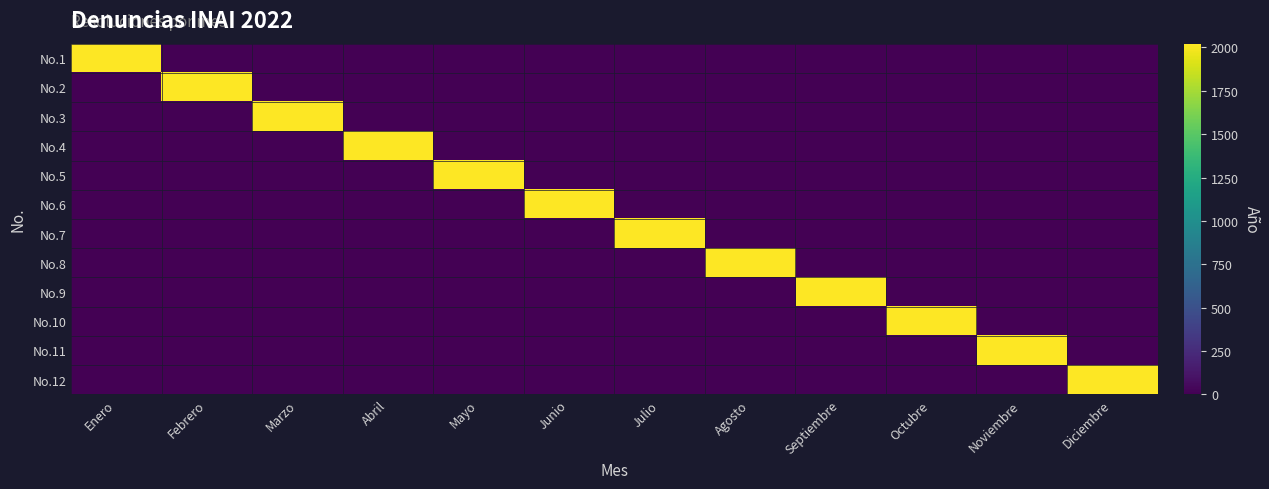

Reading right to left, list all the values displayed in this chart.

No.1: Diciembre=0	Noviembre=0	Octubre=0	Septiembre=0	Agosto=0	Julio=0	Junio=0	Mayo=0	Abril=0	Marzo=0	Febrero=0	Enero=2022
No.2: Diciembre=0	Noviembre=0	Octubre=0	Septiembre=0	Agosto=0	Julio=0	Junio=0	Mayo=0	Abril=0	Marzo=0	Febrero=2022	Enero=0
No.3: Diciembre=0	Noviembre=0	Octubre=0	Septiembre=0	Agosto=0	Julio=0	Junio=0	Mayo=0	Abril=0	Marzo=2022	Febrero=0	Enero=0
No.4: Diciembre=0	Noviembre=0	Octubre=0	Septiembre=0	Agosto=0	Julio=0	Junio=0	Mayo=0	Abril=2022	Marzo=0	Febrero=0	Enero=0
No.5: Diciembre=0	Noviembre=0	Octubre=0	Septiembre=0	Agosto=0	Julio=0	Junio=0	Mayo=2022	Abril=0	Marzo=0	Febrero=0	Enero=0
No.6: Diciembre=0	Noviembre=0	Octubre=0	Septiembre=0	Agosto=0	Julio=0	Junio=2022	Mayo=0	Abril=0	Marzo=0	Febrero=0	Enero=0
No.7: Diciembre=0	Noviembre=0	Octubre=0	Septiembre=0	Agosto=0	Julio=2022	Junio=0	Mayo=0	Abril=0	Marzo=0	Febrero=0	Enero=0
No.8: Diciembre=0	Noviembre=0	Octubre=0	Septiembre=0	Agosto=2022	Julio=0	Junio=0	Mayo=0	Abril=0	Marzo=0	Febrero=0	Enero=0
No.9: Diciembre=0	Noviembre=0	Octubre=0	Septiembre=2022	Agosto=0	Julio=0	Junio=0	Mayo=0	Abril=0	Marzo=0	Febrero=0	Enero=0
No.10: Diciembre=0	Noviembre=0	Octubre=2022	Septiembre=0	Agosto=0	Julio=0	Junio=0	Mayo=0	Abril=0	Marzo=0	Febrero=0	Enero=0
No.11: Diciembre=0	Noviembre=2022	Octubre=0	Septiembre=0	Agosto=0	Julio=0	Junio=0	Mayo=0	Abril=0	Marzo=0	Febrero=0	Enero=0
No.12: Diciembre=2022	Noviembre=0	Octubre=0	Septiembre=0	Agosto=0	Julio=0	Junio=0	Mayo=0	Abril=0	Marzo=0	Febrero=0	Enero=0